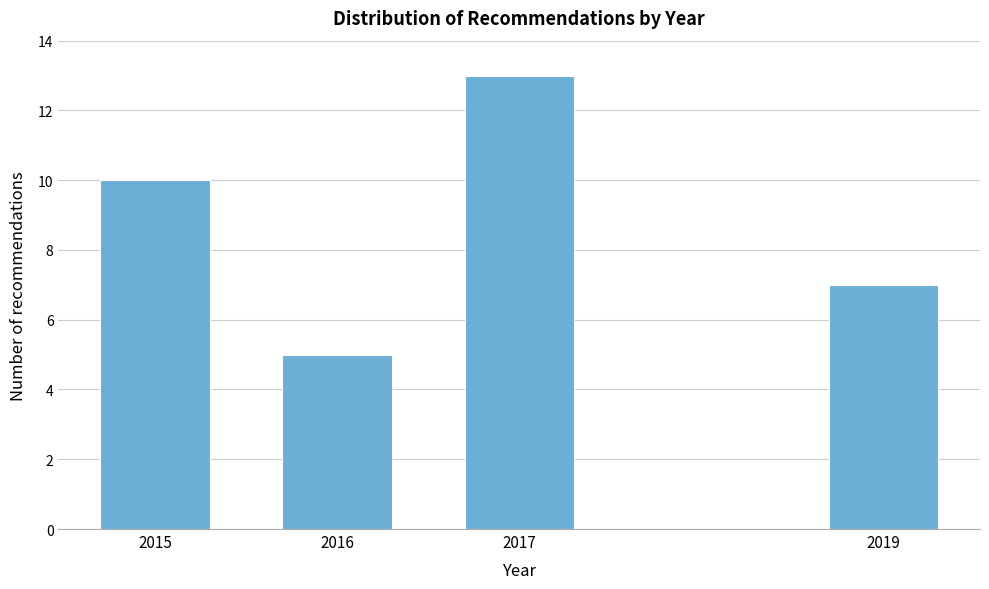

Reading right to left, extract all data points from this chart.

2019=7	2017=13	2016=5	2015=10